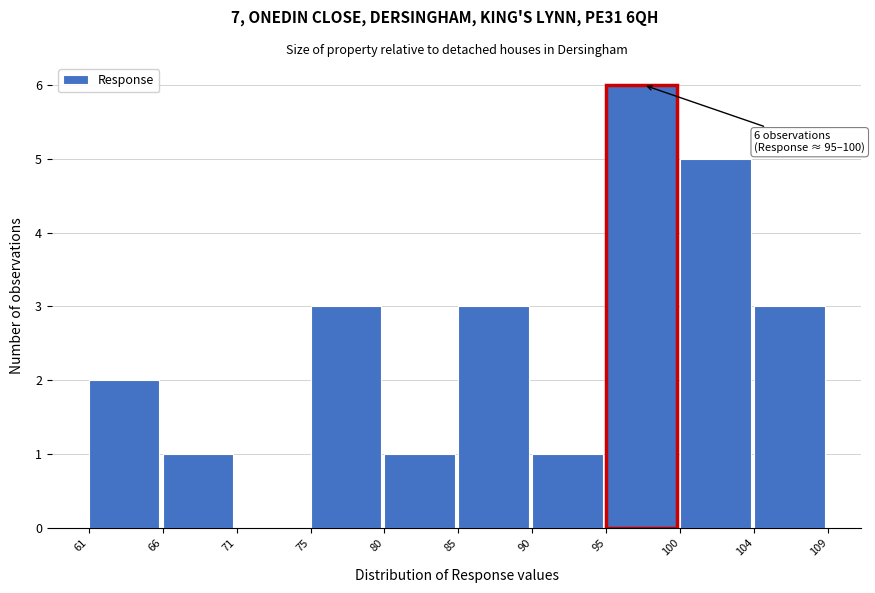

Which range on the x-axis has the tallest bar?

95 to 100